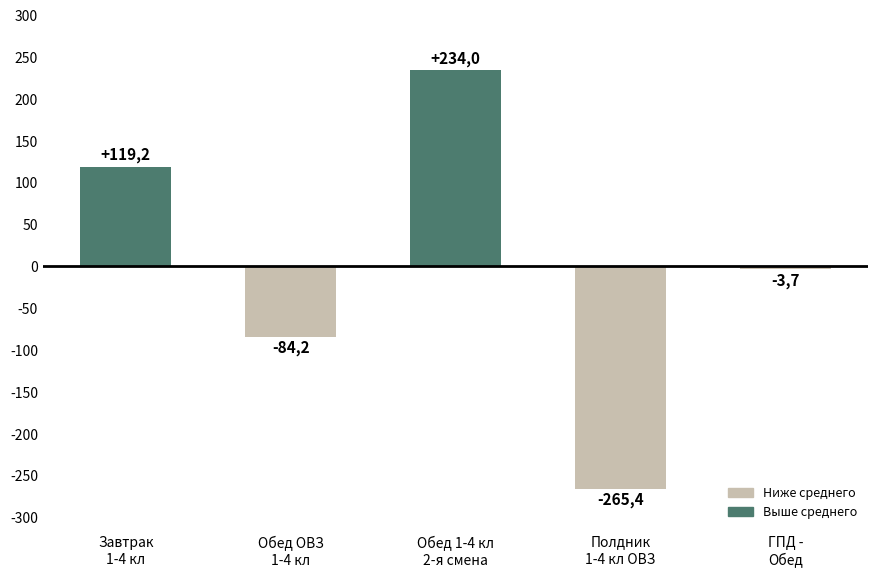

How many bars are there in total?

5